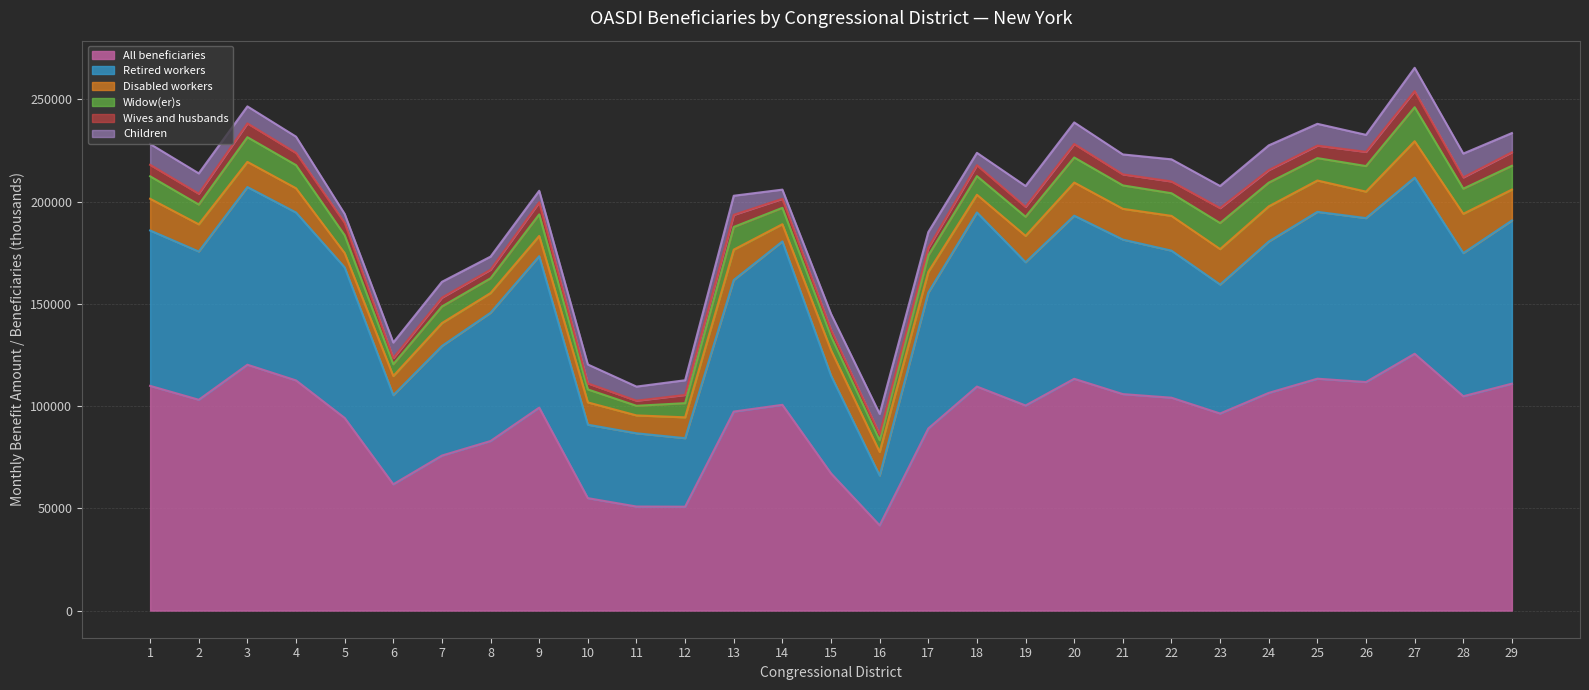

Where is the first local maximum for Disabled workers?

7